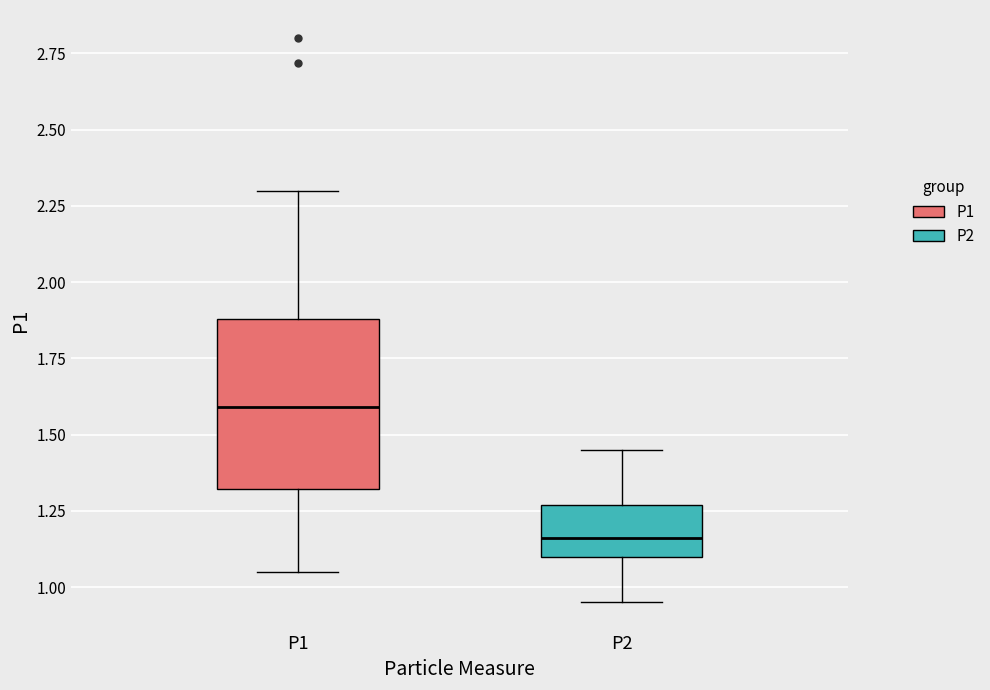

Where does the upper whisker of the box for P2 end on the y-axis? The values are not printed on the chart, so give them approximately, as read against the axis.

1.45